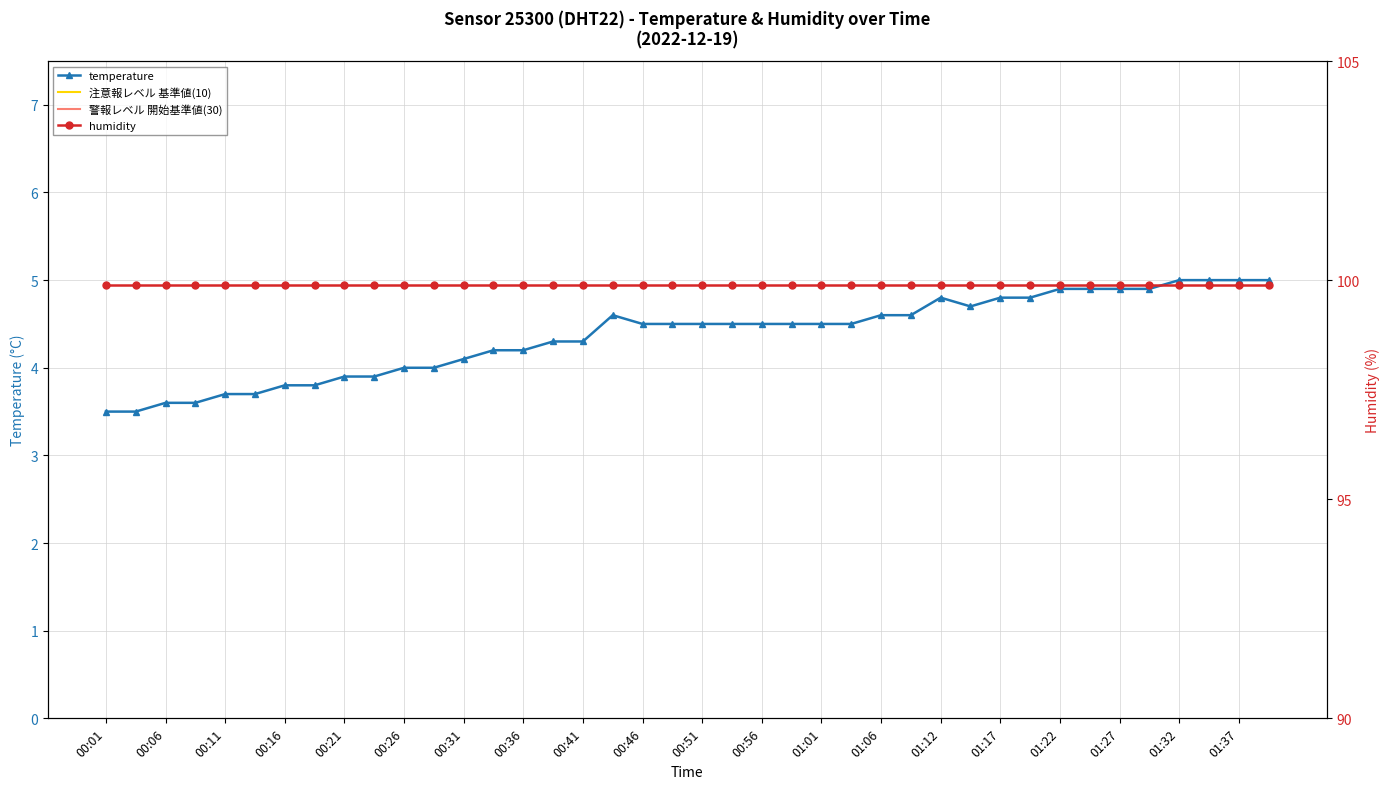

What position from the right is 00:51?

20